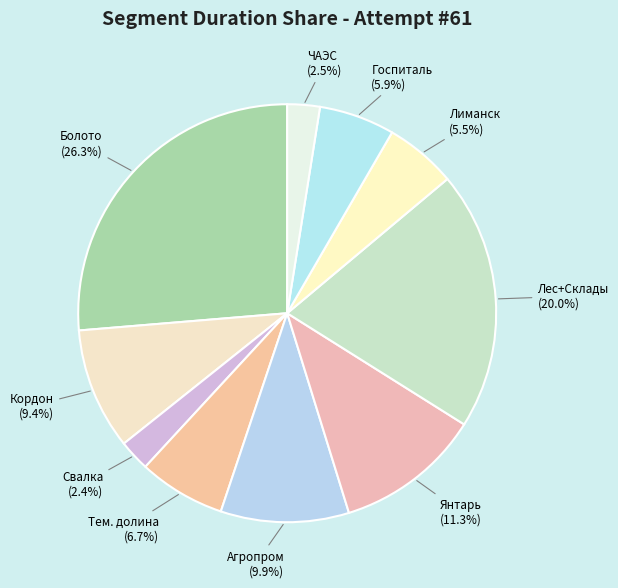

Rank the categories by value from highest to lowest.

Болото, Лес+Склады, Янтарь, Агропром, Кордон, Тем. долина, Госпиталь, Лиманск, ЧАЭС, Свалка